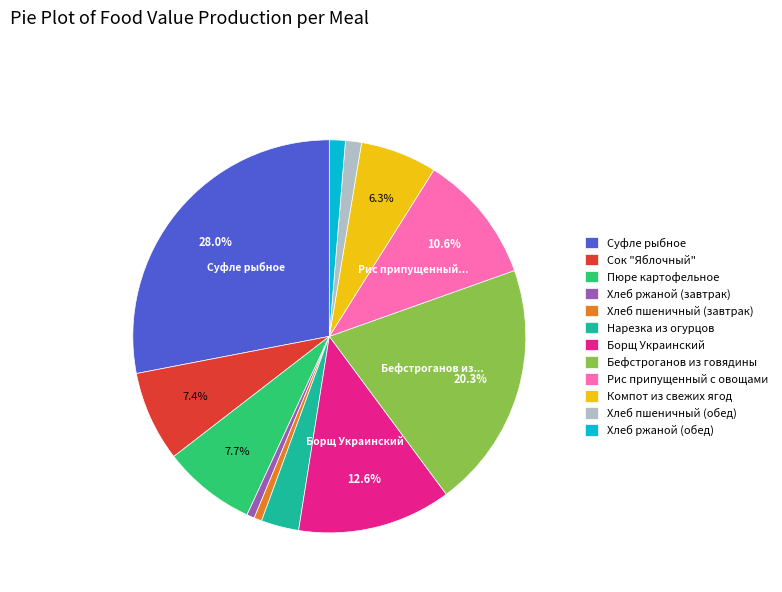

How many slices are in this pie chart?

12